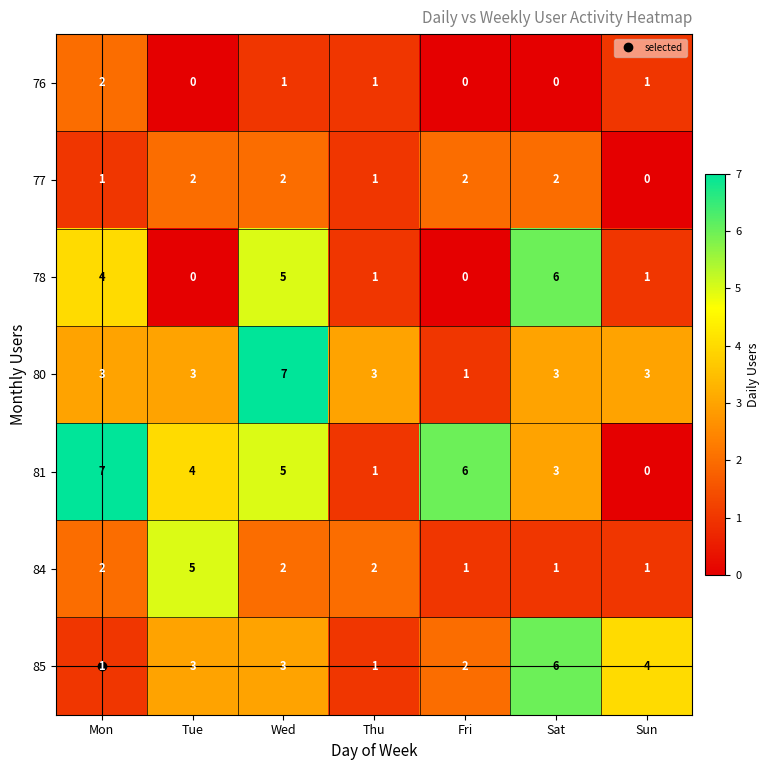

What is the maximum value shown in the chart?

7